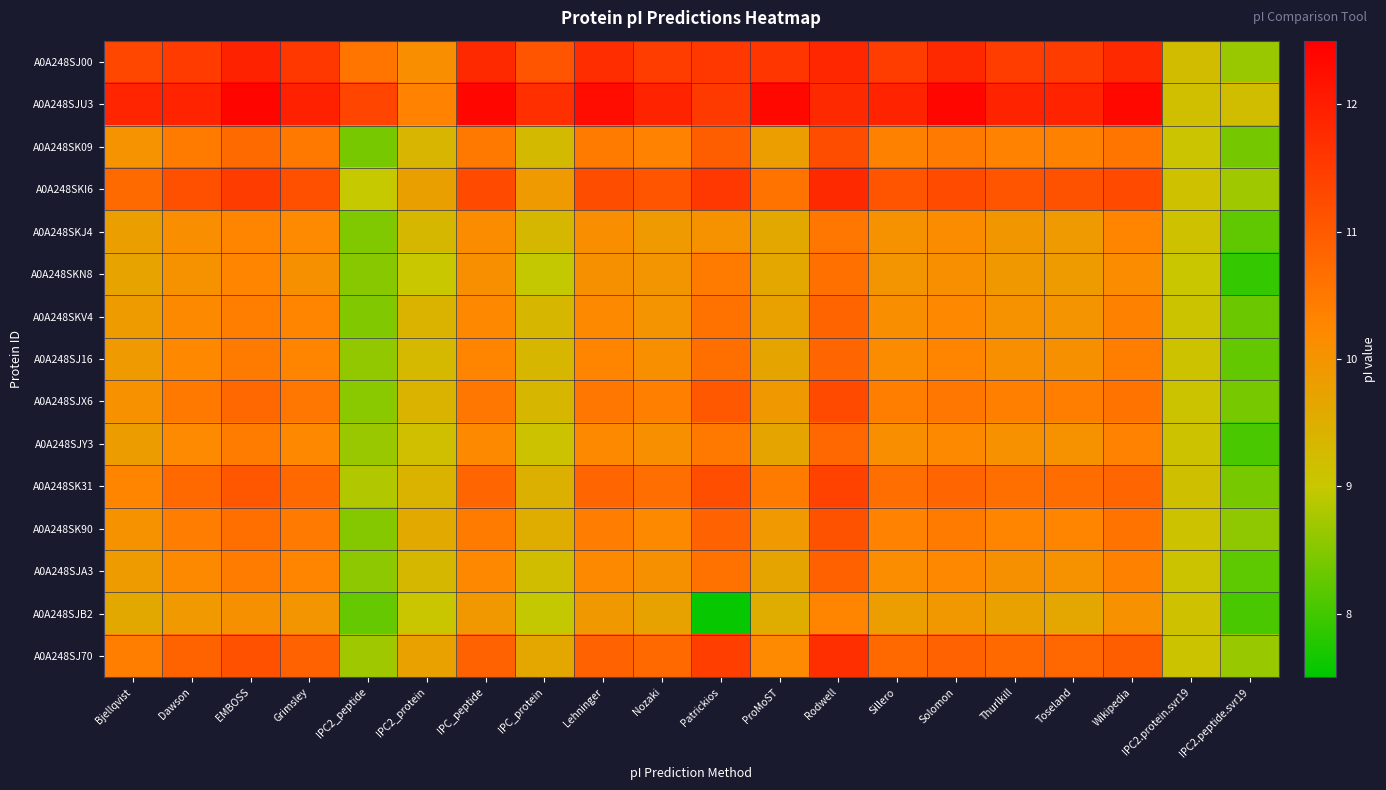

Reading right to left, extract all data points from this chart.

A0A248SJ00: IPC2.peptide.svr19=8.7	IPC2.protein.svr19=9.2	Wikipedia=11.8	Toseland=11.5	Thurlkill=11.5	Solomon=11.8	Sillero=11.5	Rodwell=11.8	ProMoST=11.6	Patrickios=11.6	Nozaki=11.5	Lehninger=11.8	IPC_protein=11.1	IPC_peptide=11.8	IPC2_protein=10.1	IPC2_peptide=10.6	Grimsley=11.6	EMBOSS=11.9	Dawson=11.5	Bjellqvist=11.3
A0A248SJU3: IPC2.peptide.svr19=9.2	IPC2.protein.svr19=9.2	Wikipedia=12.4	Toseland=11.9	Thurlkill=11.9	Solomon=12.4	Sillero=11.9	Rodwell=11.8	ProMoST=12.4	Patrickios=11.5	Nozaki=11.9	Lehninger=12.3	IPC_protein=11.7	IPC_peptide=12.4	IPC2_protein=10.3	IPC2_peptide=11.3	Grimsley=11.9	EMBOSS=12.4	Dawson=11.9	Bjellqvist=11.9
A0A248SK09: IPC2.peptide.svr19=8.4	IPC2.protein.svr19=9.0	Wikipedia=10.6	Toseland=10.4	Thurlkill=10.3	Solomon=10.5	Sillero=10.4	Rodwell=11.2	ProMoST=9.8	Patrickios=10.9	Nozaki=10.3	Lehninger=10.5	IPC_protein=9.3	IPC_peptide=10.5	IPC2_protein=9.4	IPC2_peptide=8.4	Grimsley=10.5	EMBOSS=10.7	Dawson=10.5	Bjellqvist=10.0
A0A248SKI6: IPC2.peptide.svr19=8.7	IPC2.protein.svr19=9.1	Wikipedia=11.3	Toseland=11.1	Thurlkill=11.1	Solomon=11.2	Sillero=11.1	Rodwell=11.8	ProMoST=10.6	Patrickios=11.6	Nozaki=11.1	Lehninger=11.2	IPC_protein=9.9	IPC_peptide=11.3	IPC2_protein=9.8	IPC2_peptide=9.0	Grimsley=11.2	EMBOSS=11.5	Dawson=11.2	Bjellqvist=10.7
A0A248SKJ4: IPC2.peptide.svr19=8.2	IPC2.protein.svr19=9.1	Wikipedia=10.3	Toseland=9.9	Thurlkill=10.0	Solomon=10.2	Sillero=10.0	Rodwell=10.5	ProMoST=9.6	Patrickios=10.1	Nozaki=9.9	Lehninger=10.1	IPC_protein=9.3	IPC_peptide=10.2	IPC2_protein=9.3	IPC2_peptide=8.5	Grimsley=10.2	EMBOSS=10.3	Dawson=10.1	Bjellqvist=9.8
A0A248SKN8: IPC2.peptide.svr19=7.9	IPC2.protein.svr19=9.0	Wikipedia=10.2	Toseland=9.9	Thurlkill=9.9	Solomon=10.1	Sillero=10.0	Rodwell=10.6	ProMoST=9.6	Patrickios=10.5	Nozaki=10.0	Lehninger=10.1	IPC_protein=9.0	IPC_peptide=10.1	IPC2_protein=9.0	IPC2_peptide=8.5	Grimsley=10.1	EMBOSS=10.3	Dawson=10.0	Bjellqvist=9.7
A0A248SKV4: IPC2.peptide.svr19=8.3	IPC2.protein.svr19=9.1	Wikipedia=10.4	Toseland=10.0	Thurlkill=10.1	Solomon=10.2	Sillero=10.1	Rodwell=10.8	ProMoST=9.8	Patrickios=10.6	Nozaki=10.0	Lehninger=10.2	IPC_protein=9.3	IPC_peptide=10.2	IPC2_protein=9.4	IPC2_peptide=8.5	Grimsley=10.3	EMBOSS=10.4	Dawson=10.2	Bjellqvist=9.9
A0A248SJ16: IPC2.peptide.svr19=8.3	IPC2.protein.svr19=9.1	Wikipedia=10.4	Toseland=10.1	Thurlkill=10.1	Solomon=10.3	Sillero=10.2	Rodwell=10.8	ProMoST=9.7	Patrickios=10.7	Nozaki=10.1	Lehninger=10.3	IPC_protein=9.3	IPC_peptide=10.3	IPC2_protein=9.3	IPC2_peptide=8.6	Grimsley=10.3	EMBOSS=10.5	Dawson=10.2	Bjellqvist=9.9
A0A248SJX6: IPC2.peptide.svr19=8.4	IPC2.protein.svr19=9.1	Wikipedia=10.6	Toseland=10.4	Thurlkill=10.4	Solomon=10.5	Sillero=10.4	Rodwell=11.3	ProMoST=9.9	Patrickios=11.0	Nozaki=10.4	Lehninger=10.5	IPC_protein=9.3	IPC_peptide=10.5	IPC2_protein=9.4	IPC2_peptide=8.5	Grimsley=10.5	EMBOSS=10.8	Dawson=10.5	Bjellqvist=10.1
A0A248SJY3: IPC2.peptide.svr19=8.1	IPC2.protein.svr19=9.1	Wikipedia=10.3	Toseland=10.1	Thurlkill=10.1	Solomon=10.2	Sillero=10.1	Rodwell=10.8	ProMoST=9.7	Patrickios=10.5	Nozaki=10.1	Lehninger=10.2	IPC_protein=9.1	IPC_peptide=10.2	IPC2_protein=9.2	IPC2_peptide=8.7	Grimsley=10.2	EMBOSS=10.4	Dawson=10.2	Bjellqvist=9.9
A0A248SK31: IPC2.peptide.svr19=8.4	IPC2.protein.svr19=9.2	Wikipedia=10.8	Toseland=10.7	Thurlkill=10.7	Solomon=10.8	Sillero=10.7	Rodwell=11.4	ProMoST=10.5	Patrickios=11.2	Nozaki=10.7	Lehninger=10.8	IPC_protein=9.5	IPC_peptide=10.8	IPC2_protein=9.4	IPC2_peptide=8.8	Grimsley=10.8	EMBOSS=11.1	Dawson=10.7	Bjellqvist=10.3
A0A248SK90: IPC2.peptide.svr19=8.6	IPC2.protein.svr19=9.1	Wikipedia=10.6	Toseland=10.3	Thurlkill=10.3	Solomon=10.5	Sillero=10.3	Rodwell=11.1	ProMoST=9.9	Patrickios=10.9	Nozaki=10.2	Lehninger=10.4	IPC_protein=9.5	IPC_peptide=10.5	IPC2_protein=9.6	IPC2_peptide=8.5	Grimsley=10.5	EMBOSS=10.7	Dawson=10.4	Bjellqvist=10.0
A0A248SJA3: IPC2.peptide.svr19=8.2	IPC2.protein.svr19=9.1	Wikipedia=10.4	Toseland=10.1	Thurlkill=10.1	Solomon=10.2	Sillero=10.1	Rodwell=10.9	ProMoST=9.7	Patrickios=10.6	Nozaki=10.1	Lehninger=10.2	IPC_protein=9.2	IPC_peptide=10.2	IPC2_protein=9.3	IPC2_peptide=8.6	Grimsley=10.3	EMBOSS=10.4	Dawson=10.2	Bjellqvist=9.9
A0A248SJB2: IPC2.peptide.svr19=8.1	IPC2.protein.svr19=9.1	Wikipedia=10.1	Toseland=9.7	Thurlkill=9.8	Solomon=10.0	Sillero=9.8	Rodwell=10.3	ProMoST=9.5	Patrickios=7.6	Nozaki=9.7	Lehninger=9.9	IPC_protein=9.0	IPC_peptide=10.0	IPC2_protein=9.0	IPC2_peptide=8.3	Grimsley=10.0	EMBOSS=10.1	Dawson=9.9	Bjellqvist=9.6
A0A248SJ70: IPC2.peptide.svr19=8.6	IPC2.protein.svr19=9.1	Wikipedia=10.9	Toseland=10.8	Thurlkill=10.7	Solomon=10.9	Sillero=10.8	Rodwell=11.7	ProMoST=10.2	Patrickios=11.4	Nozaki=10.7	Lehninger=10.9	IPC_protein=9.6	IPC_peptide=10.9	IPC2_protein=9.8	IPC2_peptide=8.7	Grimsley=10.9	EMBOSS=11.1	Dawson=10.8	Bjellqvist=10.4